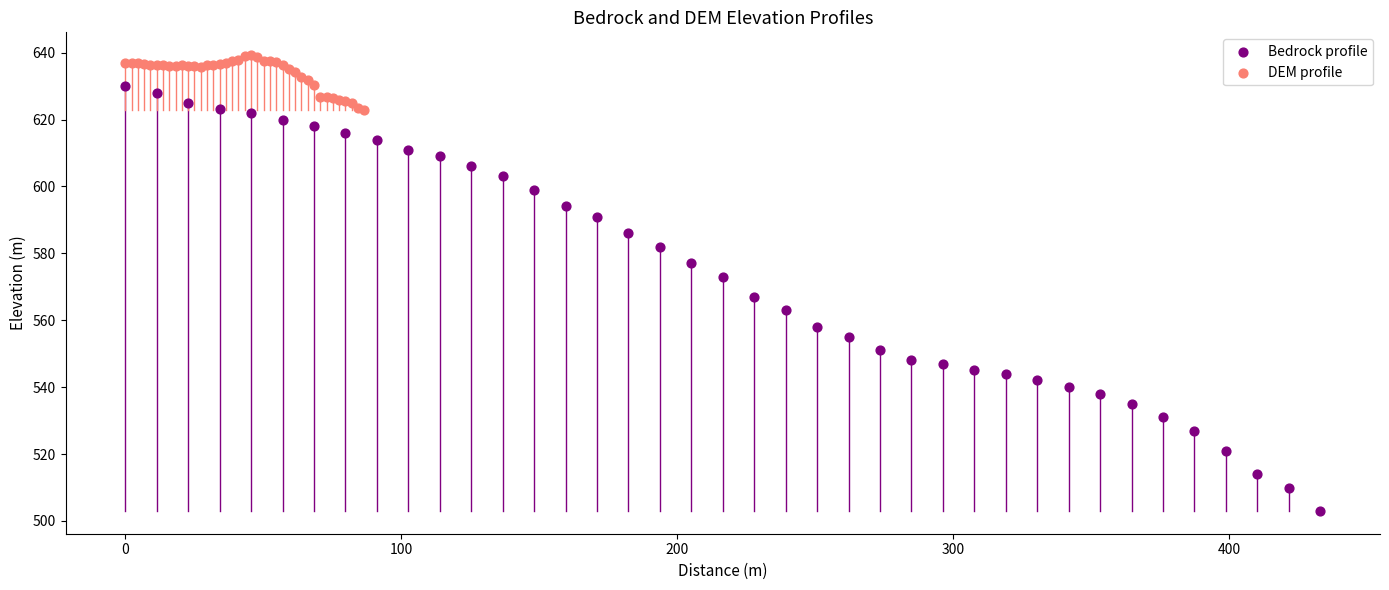

Which series contains the highest Y value?

DEM profile